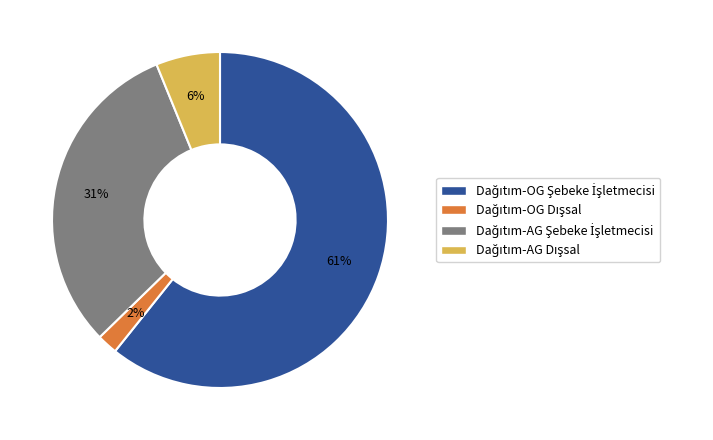

To the nearest percent, what is the average slice percentage?

25%